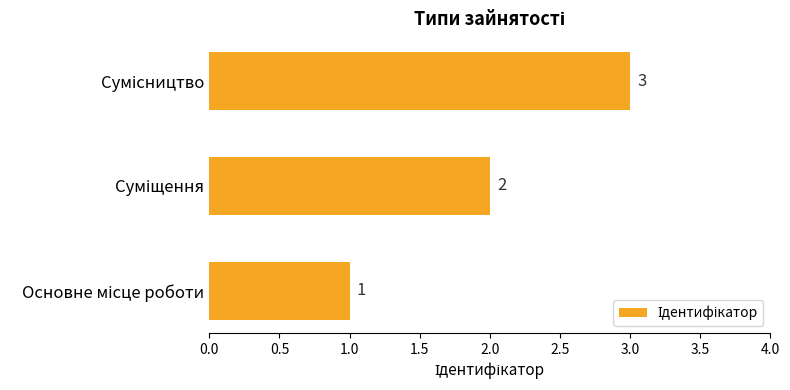

What is the maximum value shown in the chart?

3